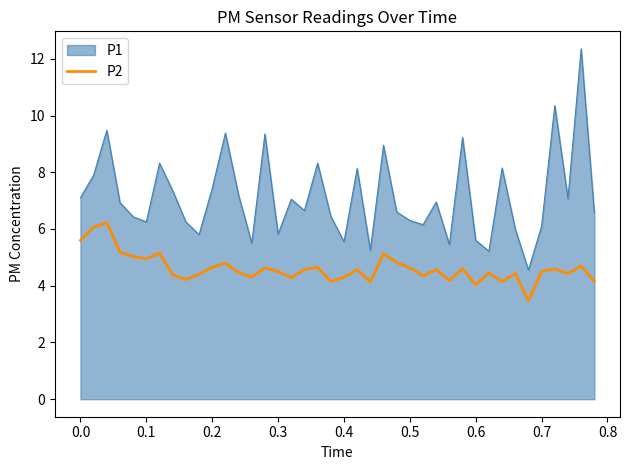

True or false: P2 and P1 intersect in this chart.

False